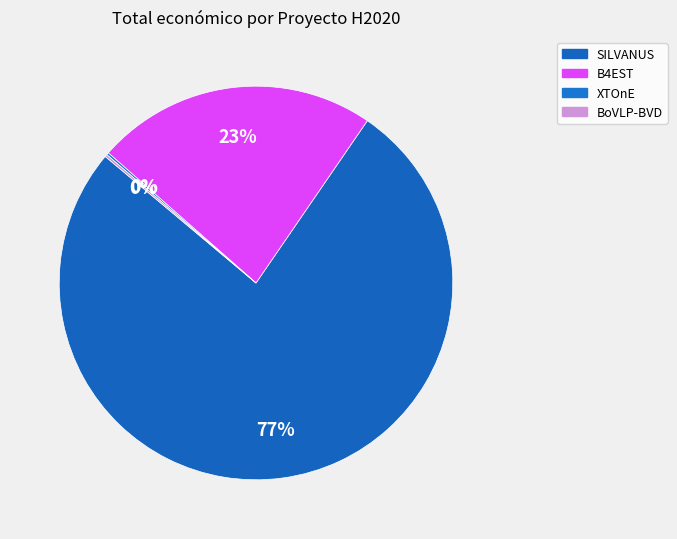

Rank the categories by value from highest to lowest.

SILVANUS, B4EST, XTOnE, BoVLP-BVD